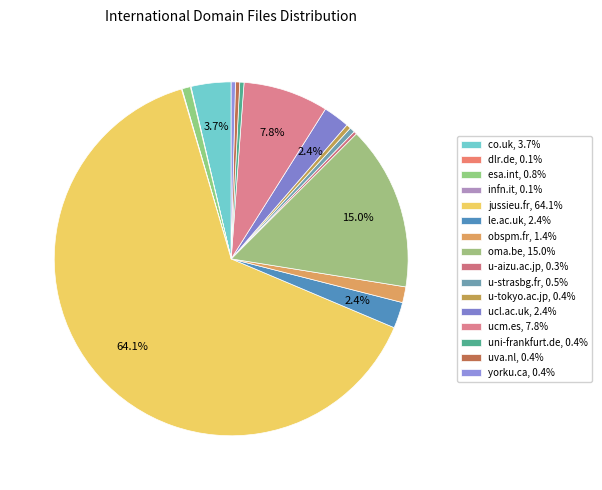

How many segments does this pie chart have?

16